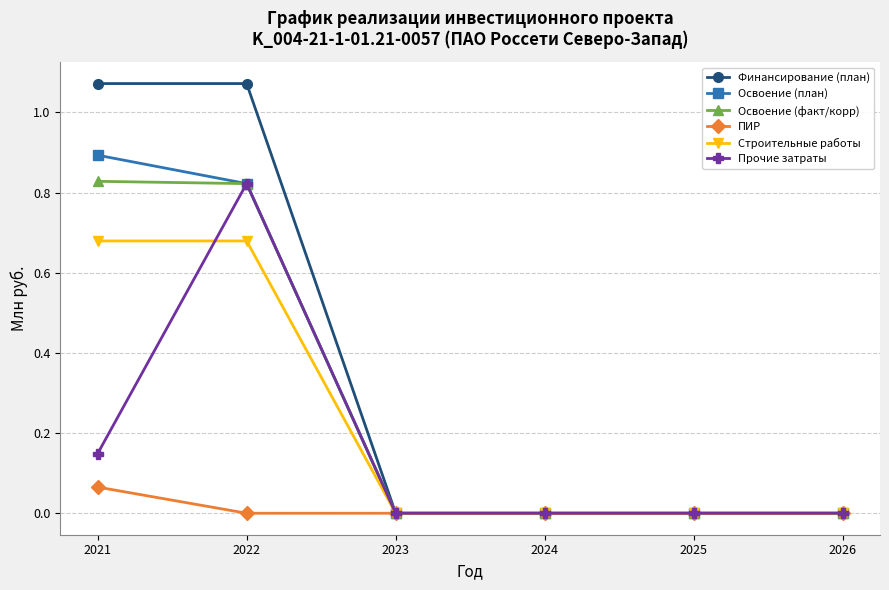

True or false: Прочие затраты has a value of 0.3 at 2022.

False